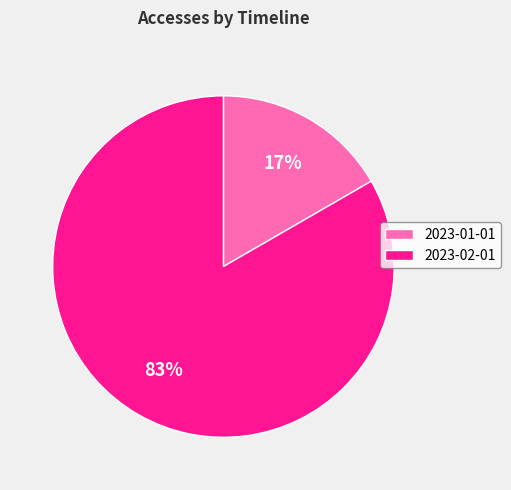

Which has a higher value, 2023-01-01 or 2023-02-01?

2023-02-01